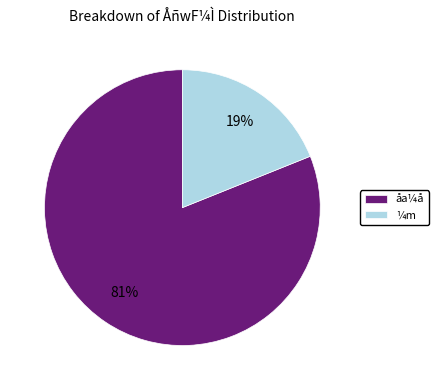

Combined, do ¼m and åa¼å account for over 50%?

Yes